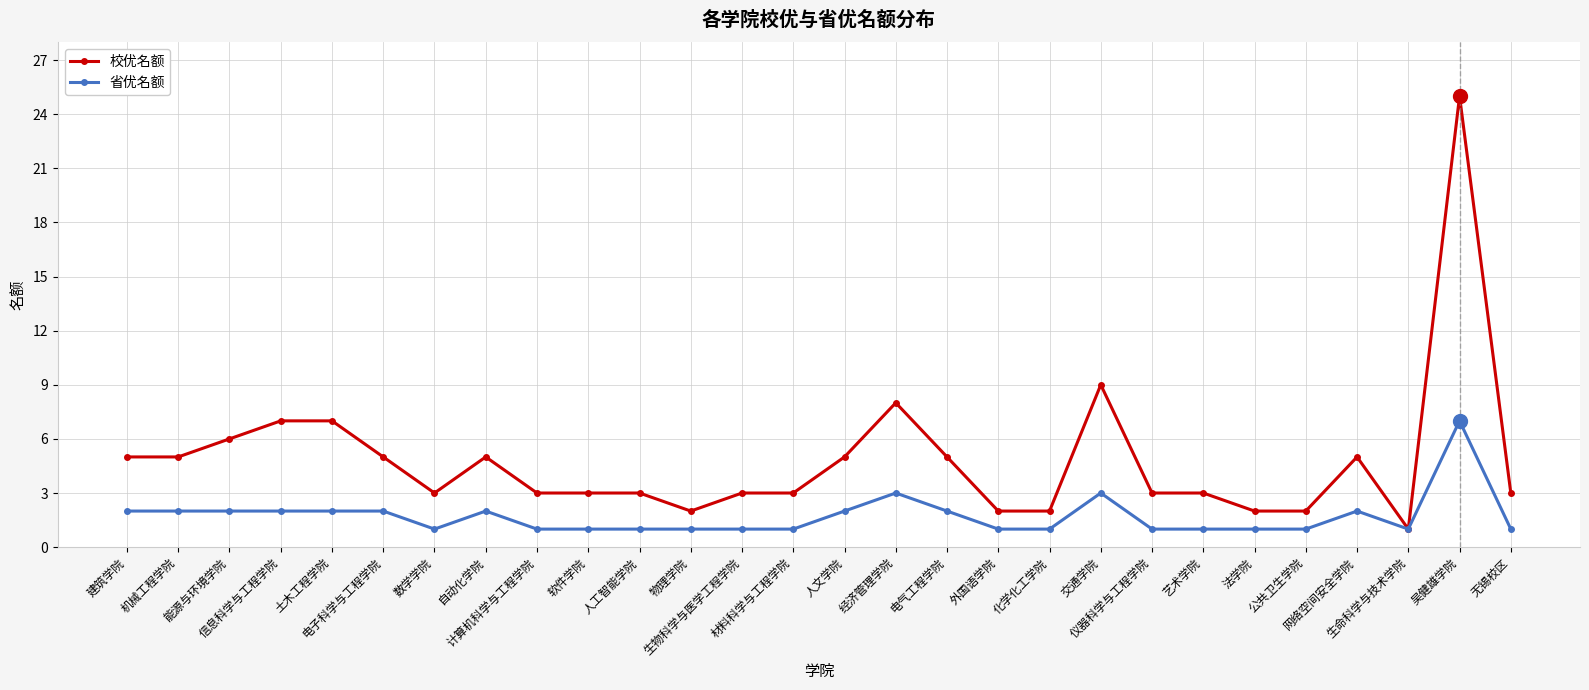

List the series in order of their peak value, highest first.

校优名额, 省优名额